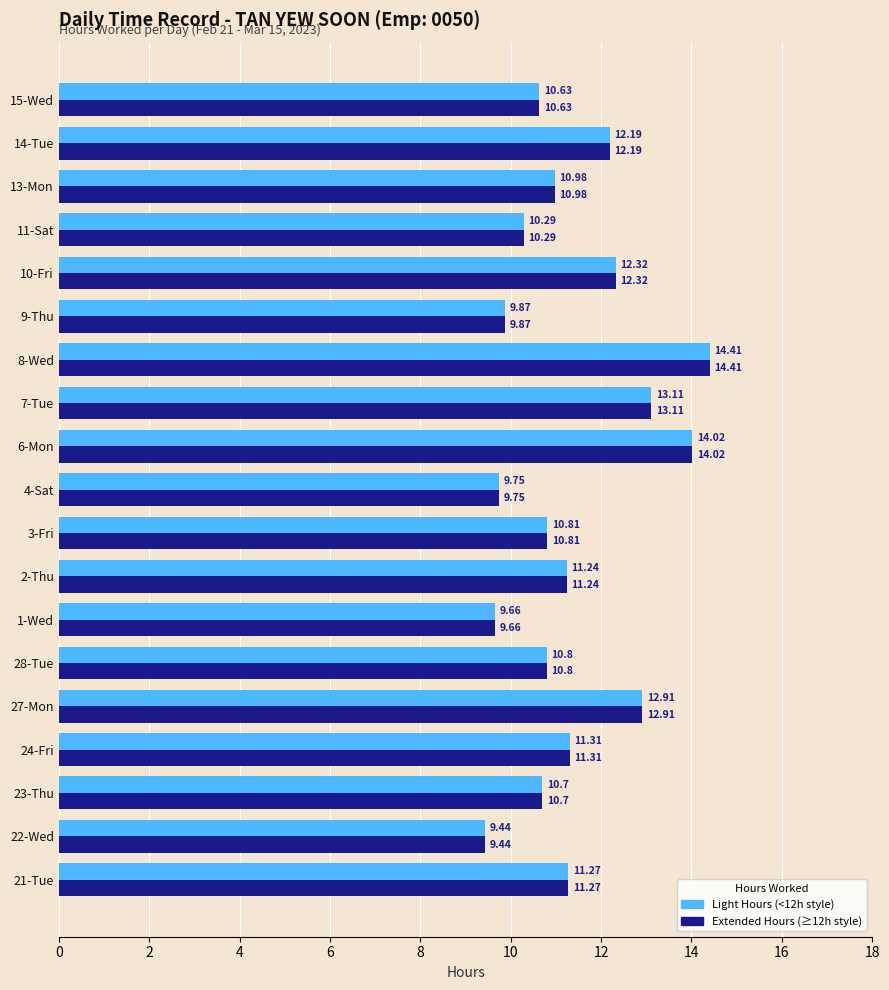

At which category is the sum across all series the highest?

8-Wed